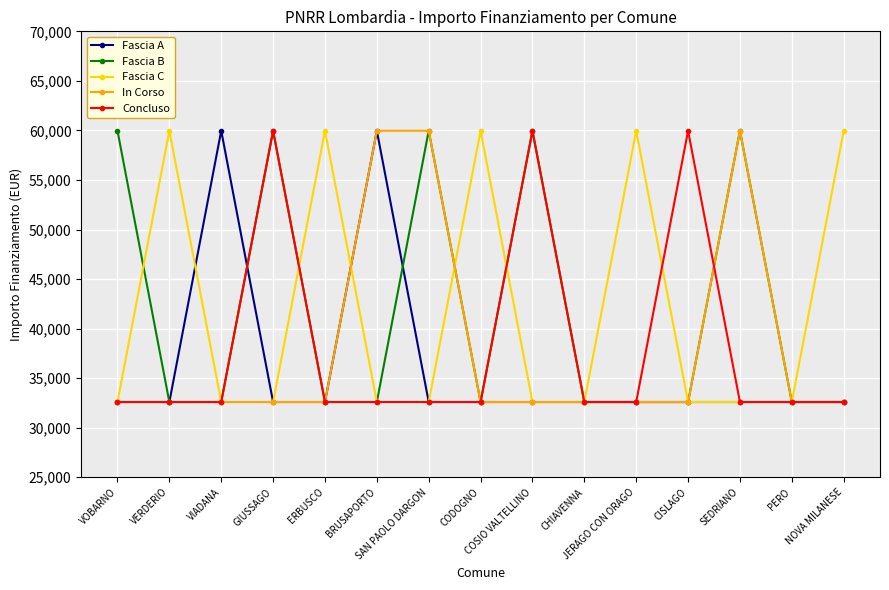

What is the difference between the second highest and second lowest values in the In Corso series?

27377